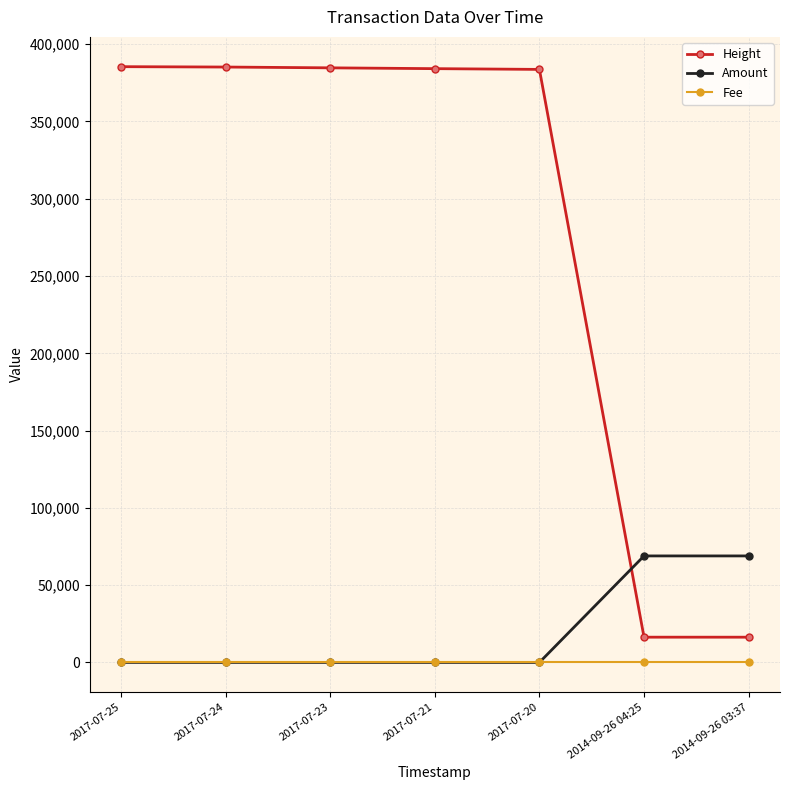

What is the sum of all Fee values?

7